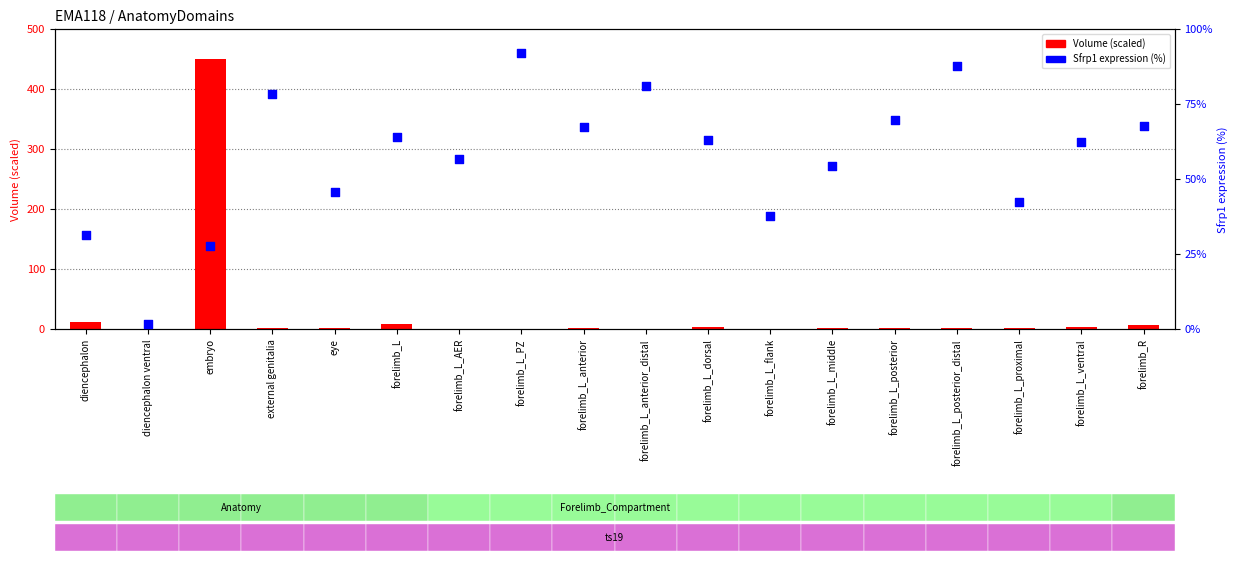

Which series has the largest Y range (max minus min)?

Volume (scaled)